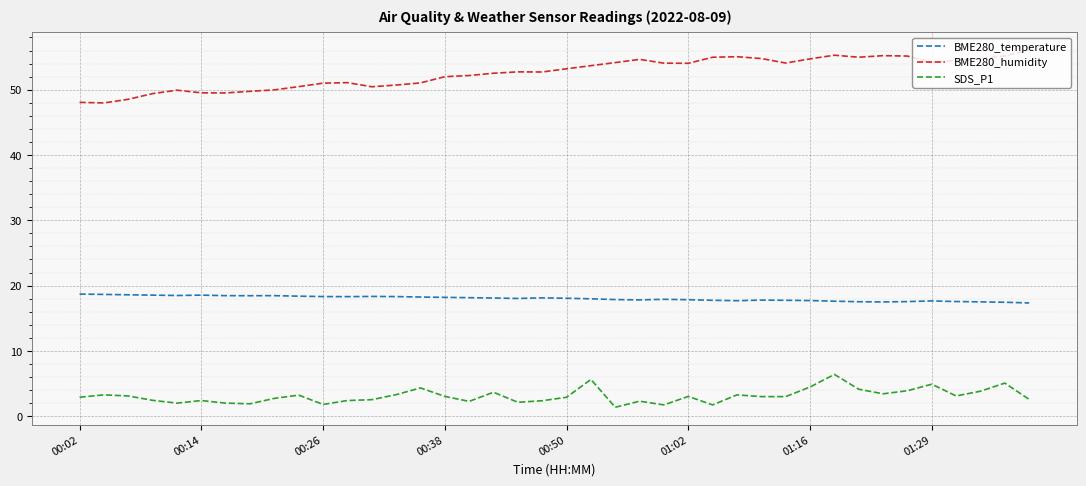

List the series in order of their overall mean, highest first.

BME280_humidity, BME280_temperature, SDS_P1